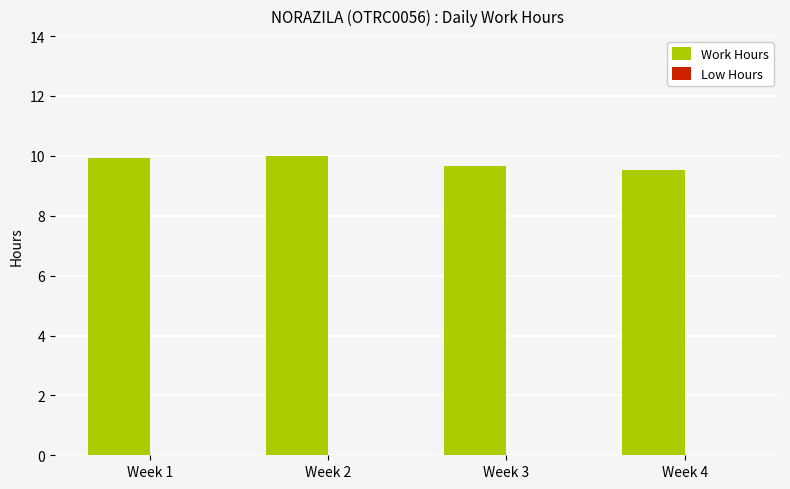

Which has a higher value, Week 3 or Week 2?

Week 2